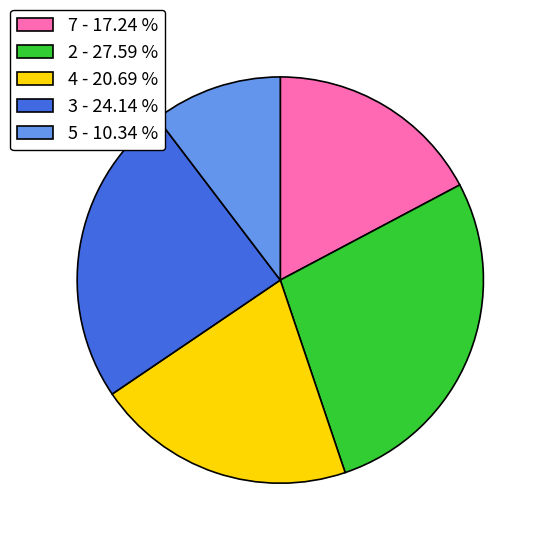

Is there any slice that represents more than half of the pie?

No